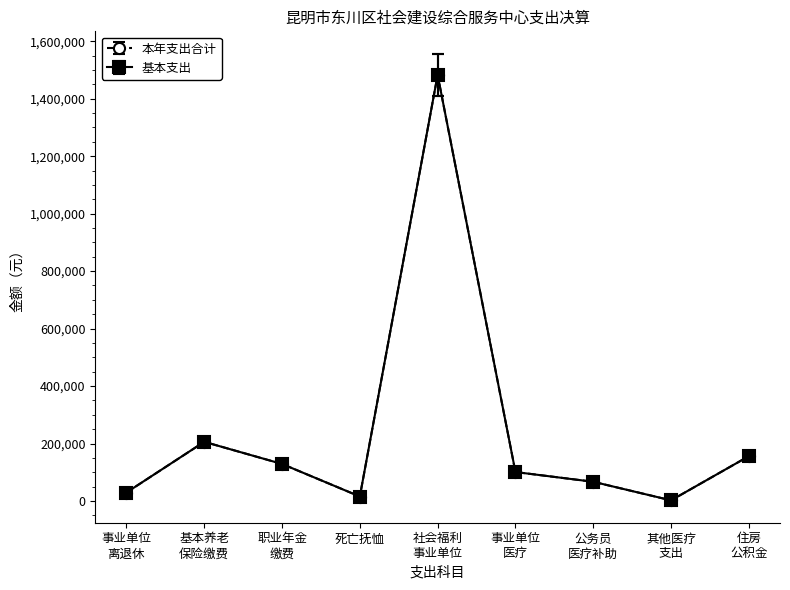

Does the chart have visible grid lines?

No